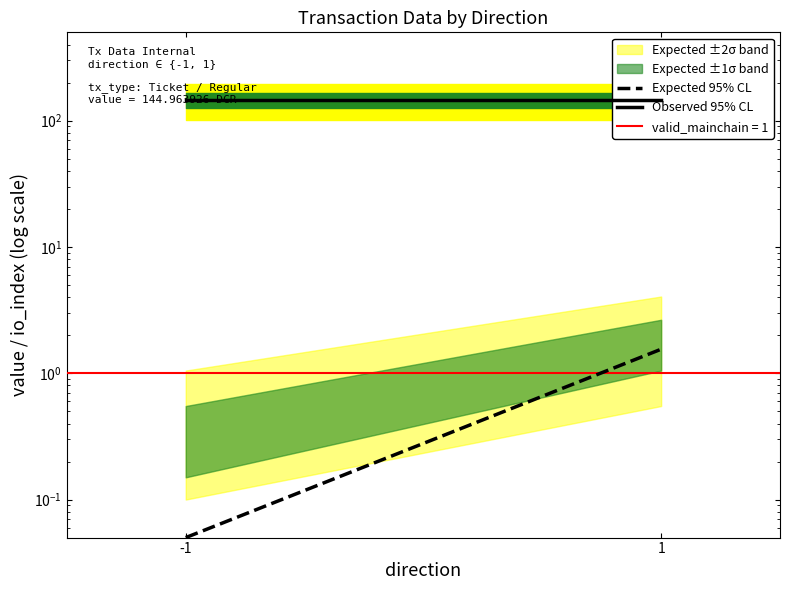

Reading right to left, transcribe all the data shown in this chart.

Expected 95% CL: 1=1.6	-1=0.1
Observed 95% CL: 1=145.0	-1=145.0